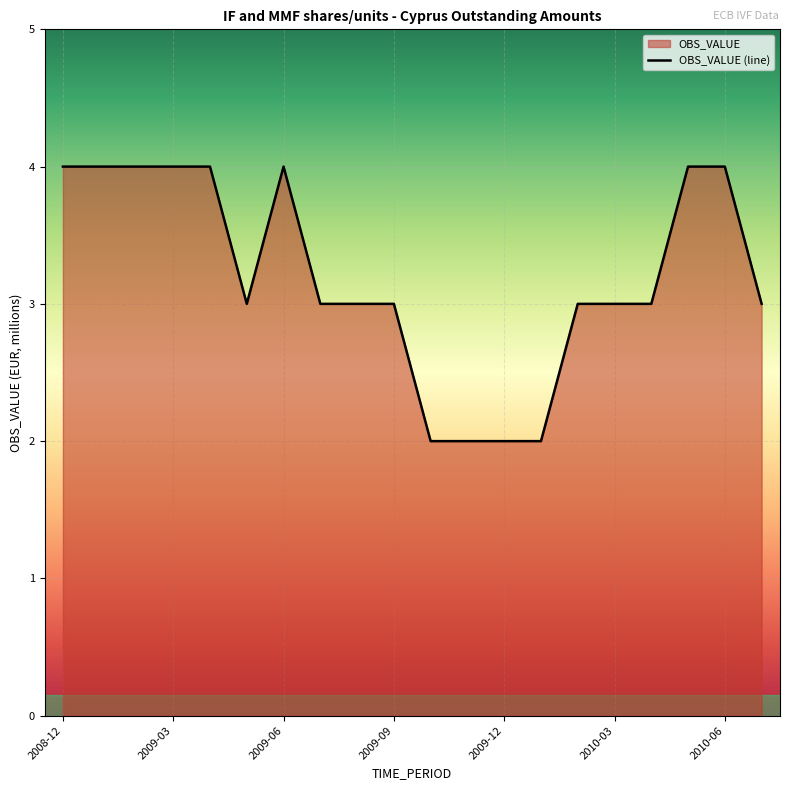

How many points are lower than both their immediate neighbors (excluding endpoints)?

1